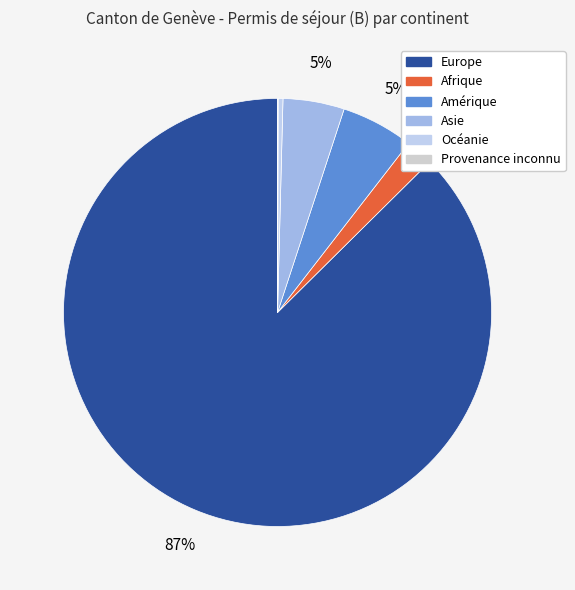

Rank the categories by value from highest to lowest.

Europe, Amérique, Asie, Afrique, Océanie, Provenance inconnu